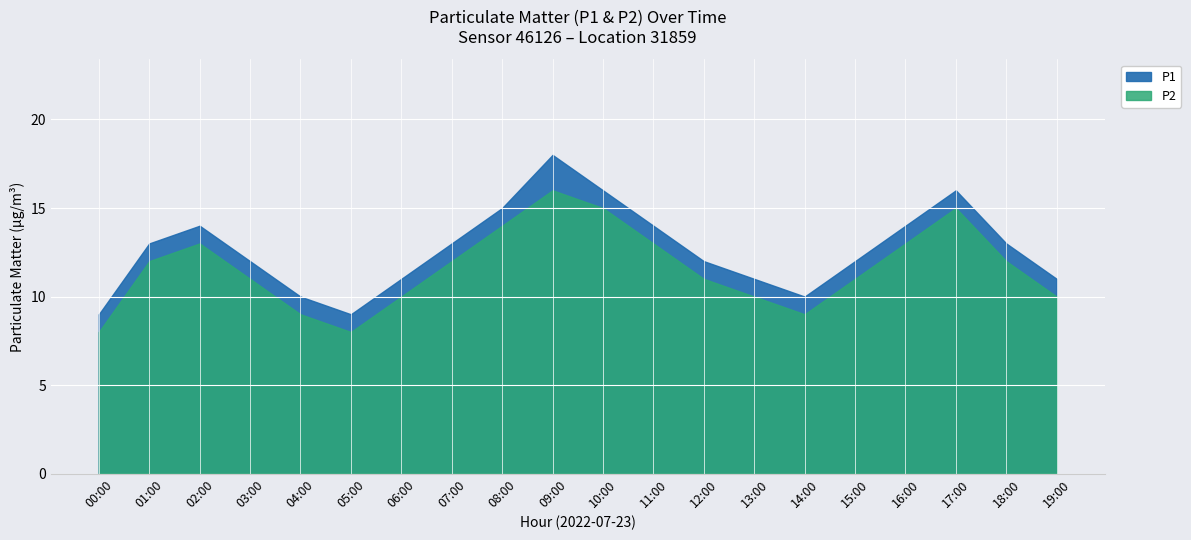

List the series in order of their peak value, lowest first.

P2, P1